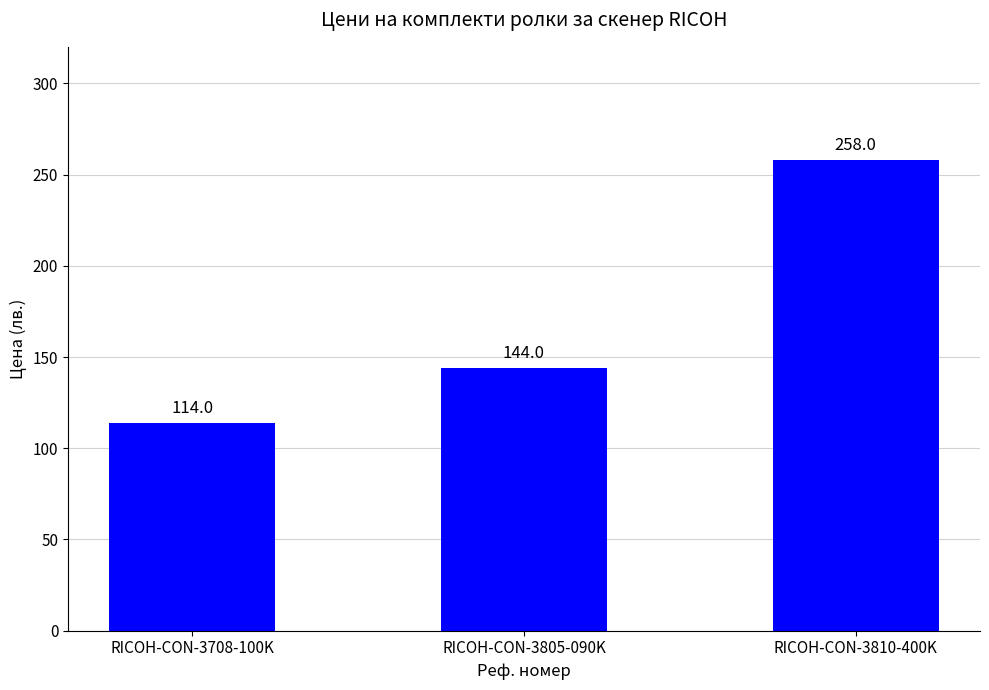

What is the sum of the values at RICOH-CON-3805-090K and RICOH-CON-3810-400K?

402